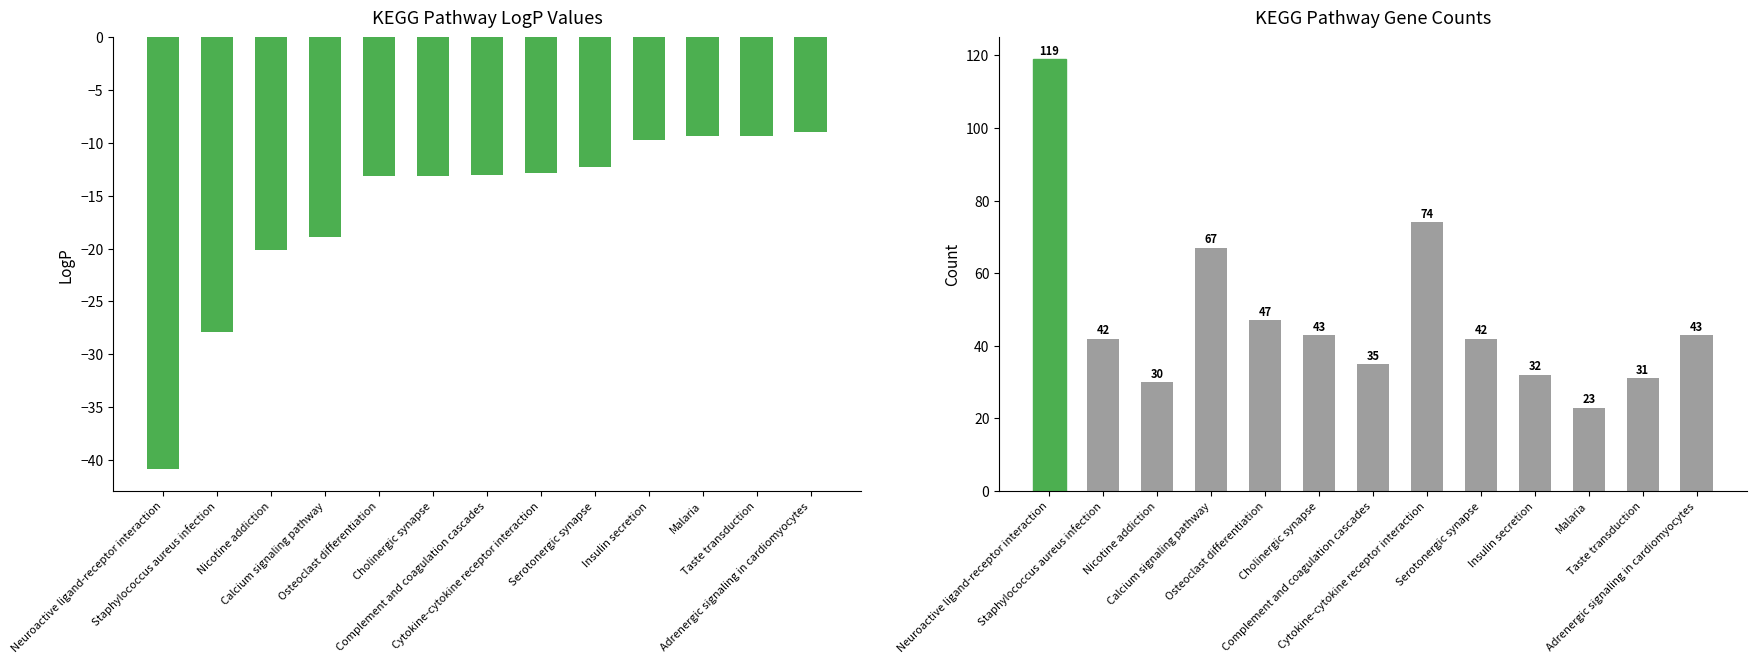

Which series has the widest spread of values?

Count